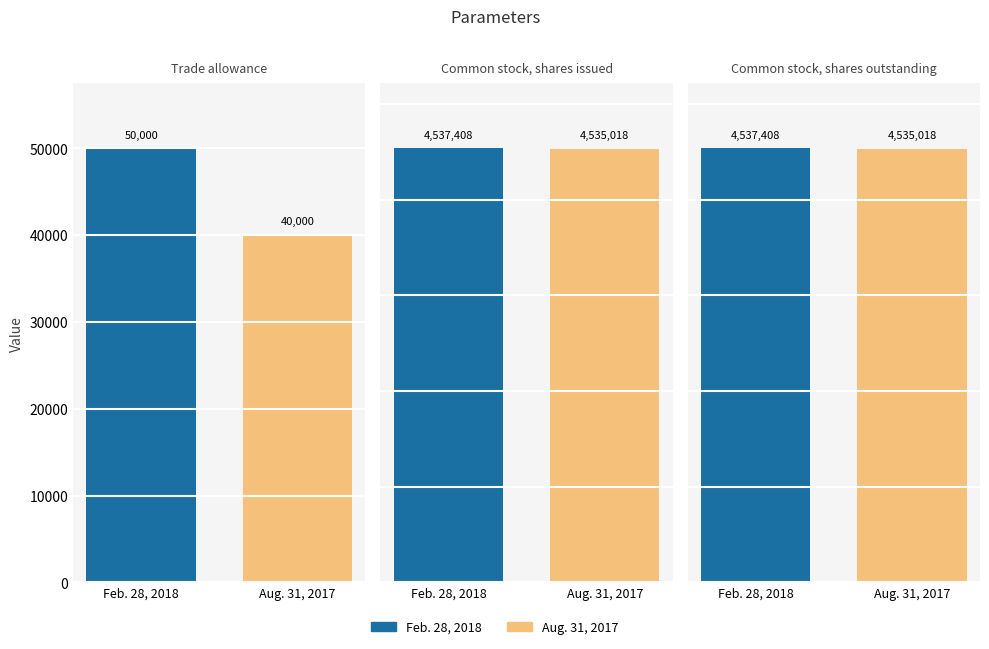

Reading right to left, what are all the values shown in this chart?

Feb. 28, 2018: Common stock, shares outstanding=4537408	Common stock, shares issued=4537408	Trade allowance=50000
Aug. 31, 2017: Common stock, shares outstanding=4535018	Common stock, shares issued=4535018	Trade allowance=40000